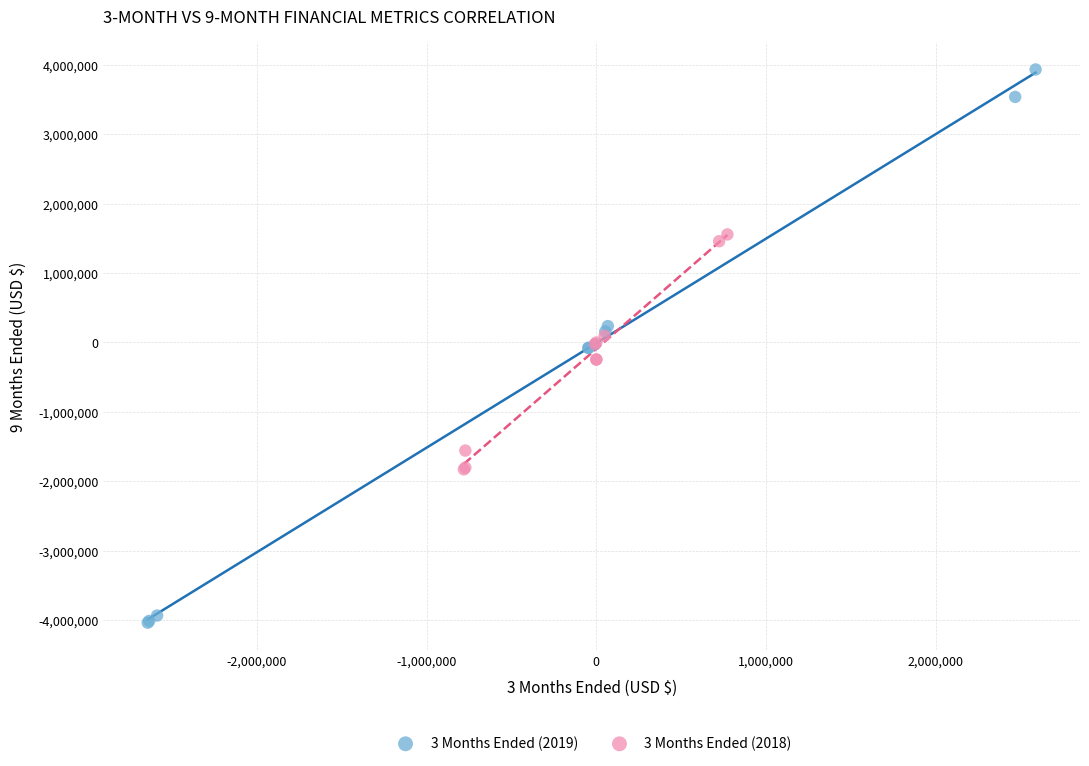

Which series contains the lowest Y value?

3 Months Ended (2019)